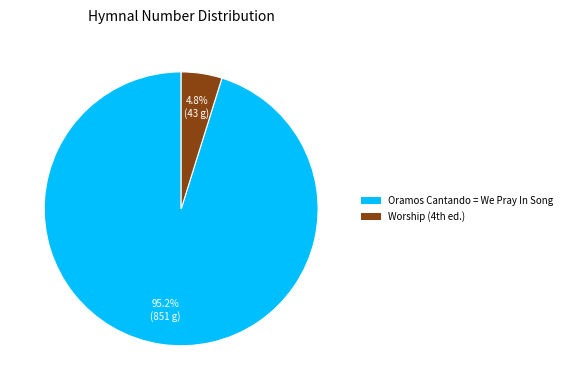

To the nearest percent, what portion does Oramos Cantando = We Pray In Song represent?

95%